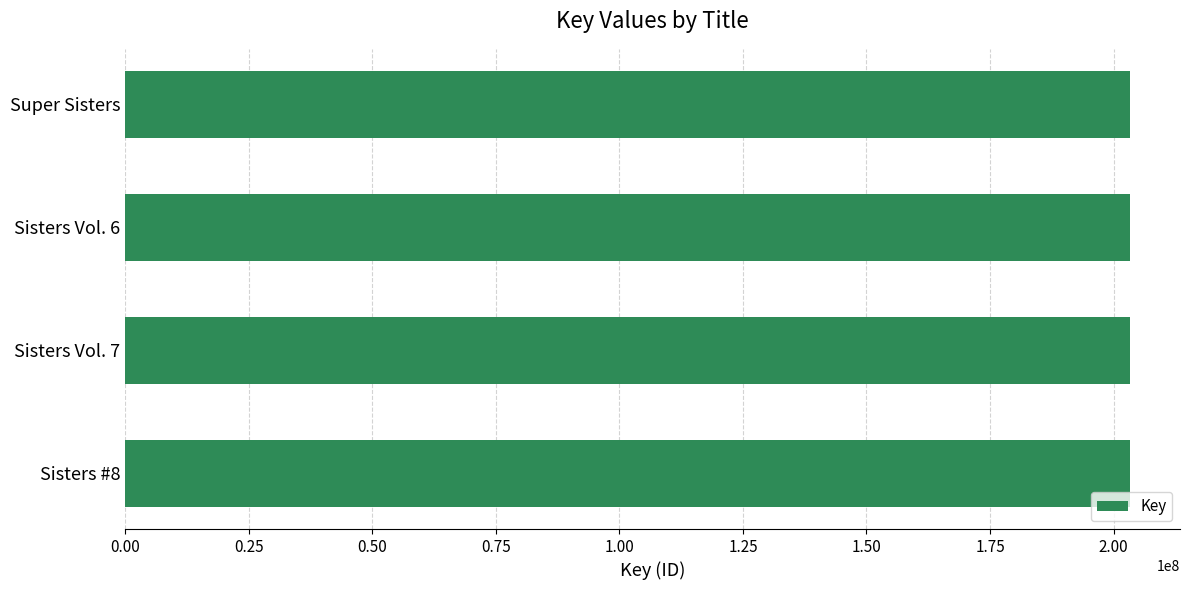

Approximately how many times larger is the value at Super Sisters compared to Sisters Vol. 7?

1.0